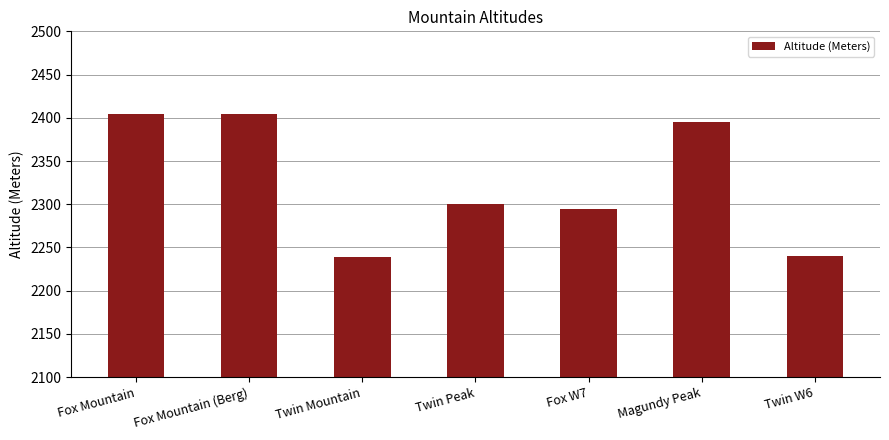

What is the smallest value displayed?

2239